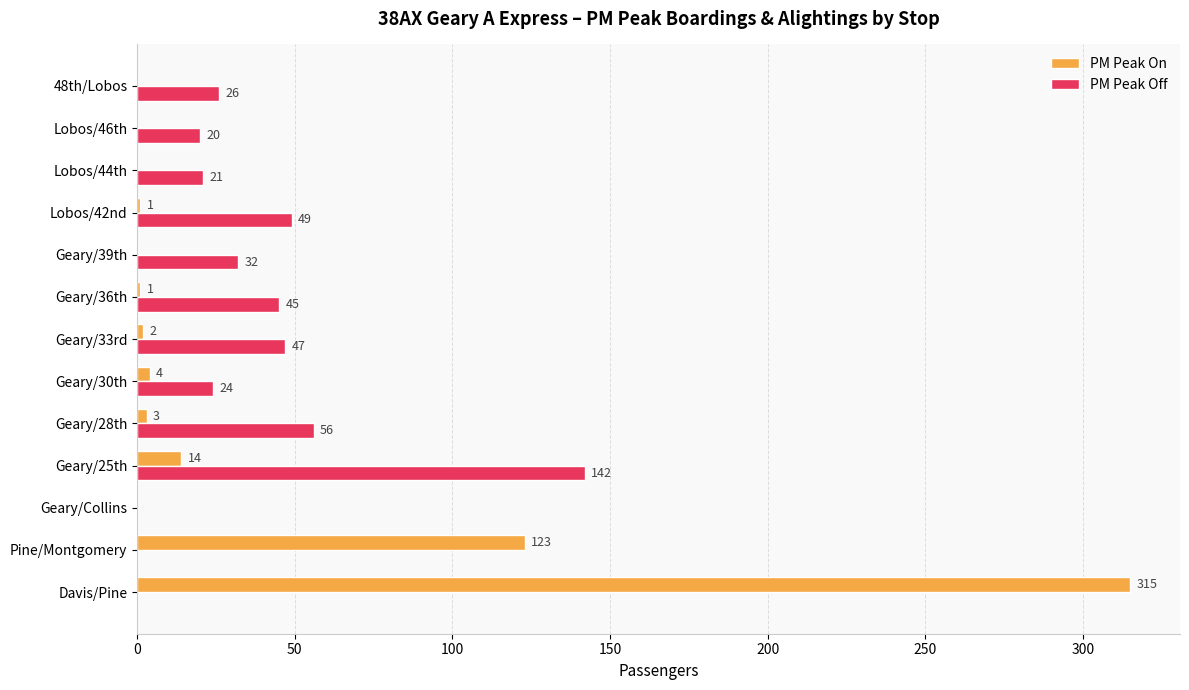

Which series has the widest spread of values?

PM Peak On